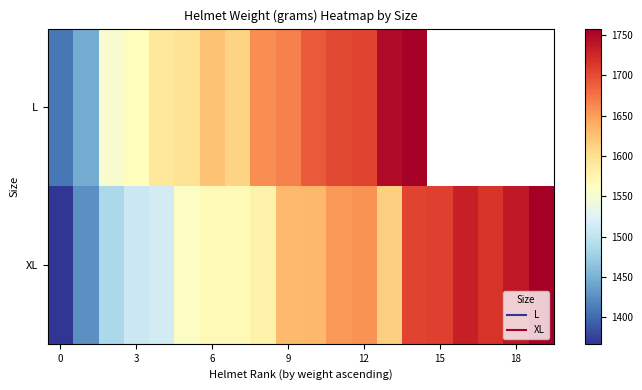

Which has a higher value, 7 or 19?

19